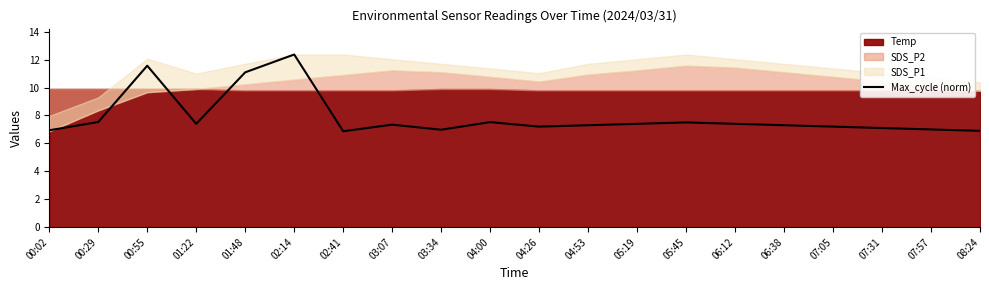

Where is the first local minimum?

01:22